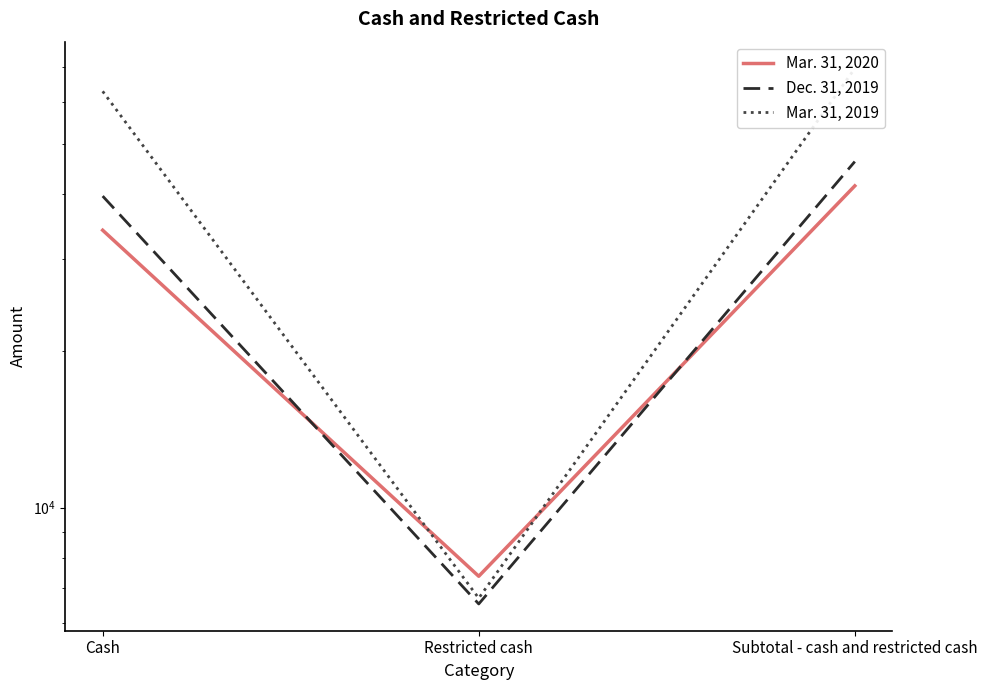

What is the value of the Mar. 31, 2019 point at the 1st from the left?

63004